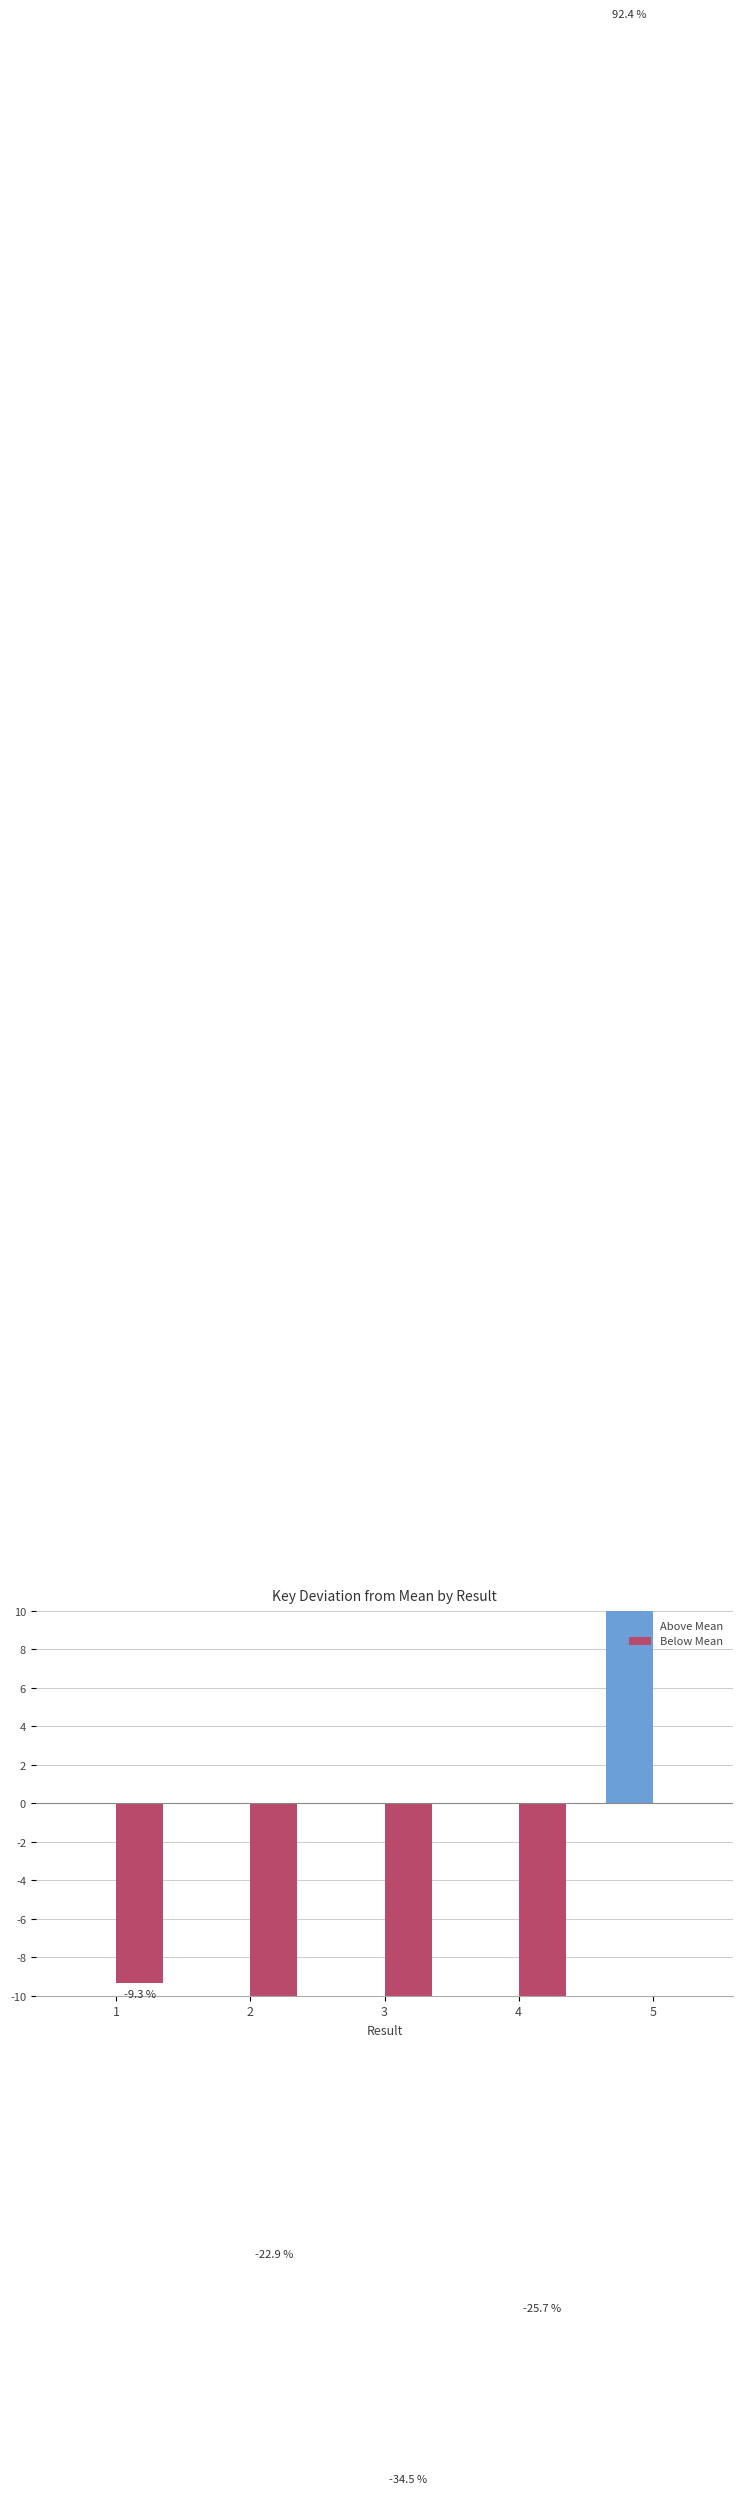

The Below Mean series shows -22.9 at 2. True or false?

True